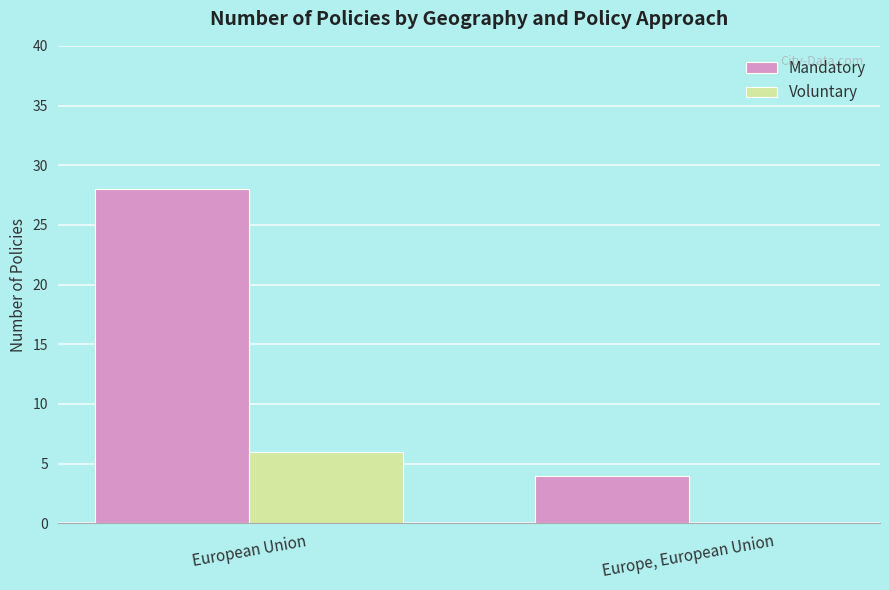

How many categories are shown in the chart?

2